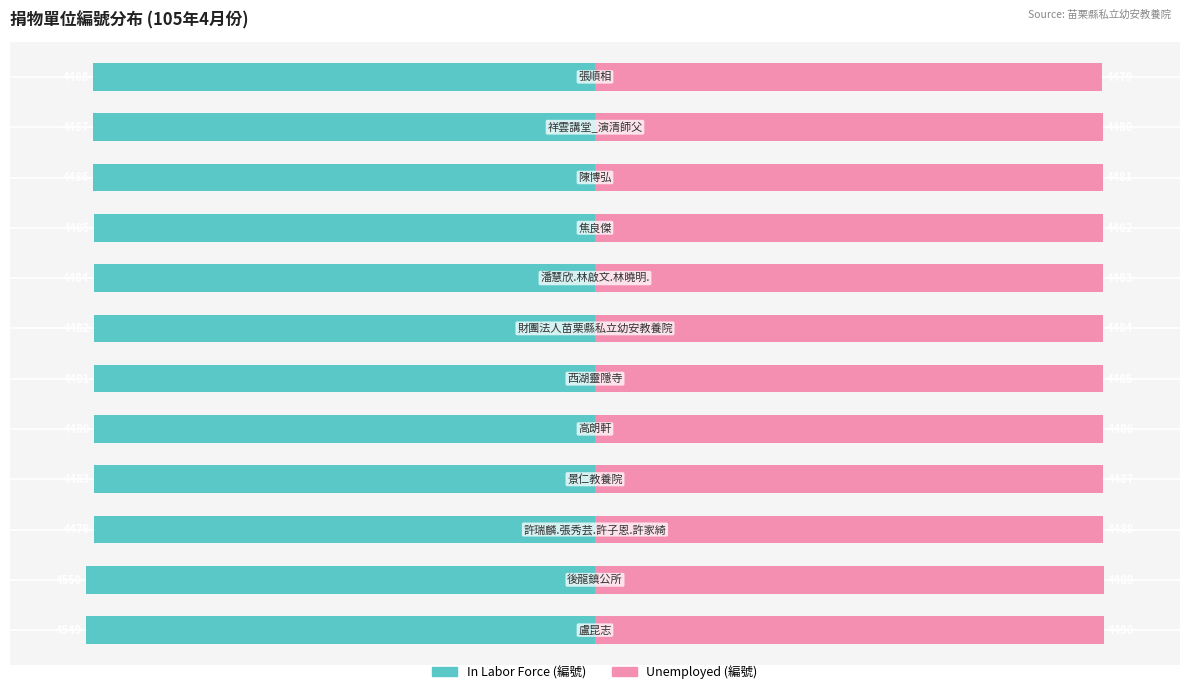

How many bars are there in total?

24